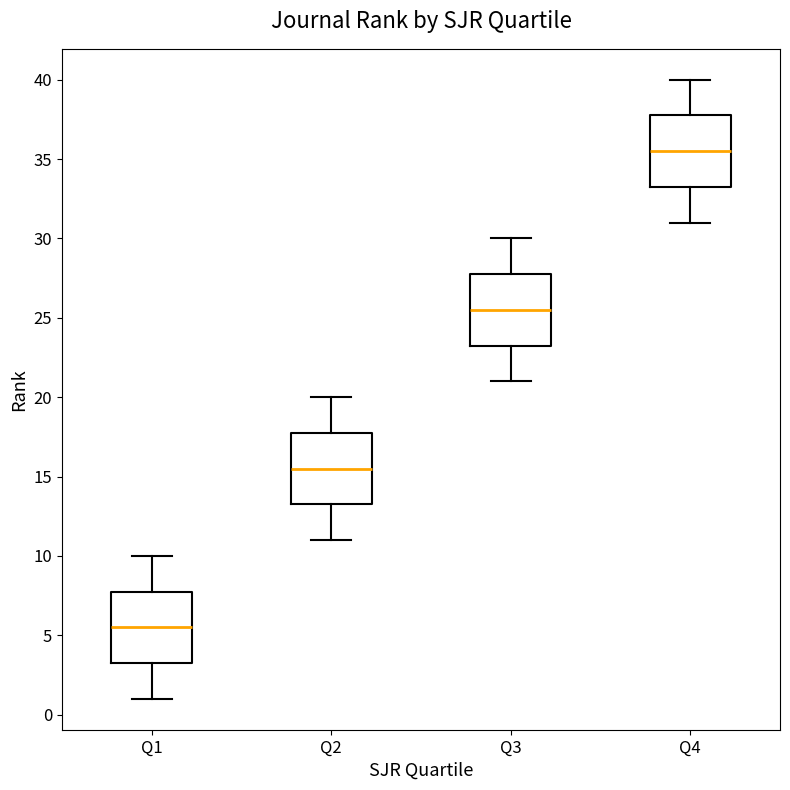

Reading left to right, read every box against the y-axis: the position of its median line, the range the box covers, and the ends of its whiskers. The values are not printed on the chart, so give them approximately, as read against the axis.

Q1: median 5.5, box 3.5 to 8.0, whiskers 1.0 to 10.0
Q2: median 15.5, box 13.5 to 18.0, whiskers 11.0 to 20.0
Q3: median 25.5, box 23.5 to 28.0, whiskers 21.0 to 30.0
Q4: median 35.5, box 33.5 to 38.0, whiskers 31.0 to 40.0